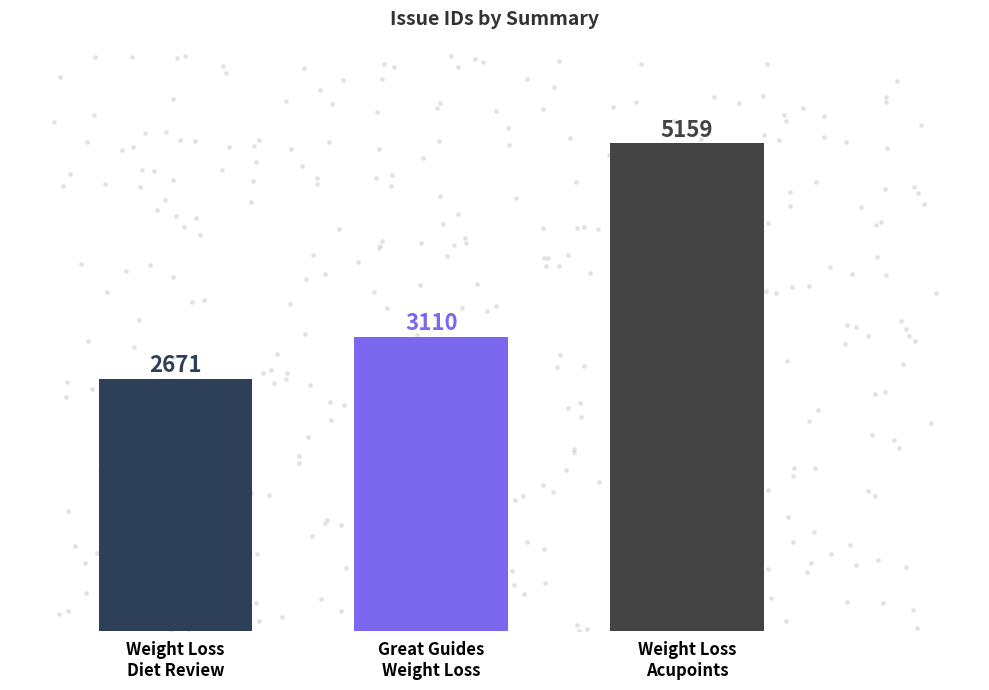

Approximately how many times larger is the value at Weight Loss
Diet Review compared to Weight Loss
Acupoints?

0.5